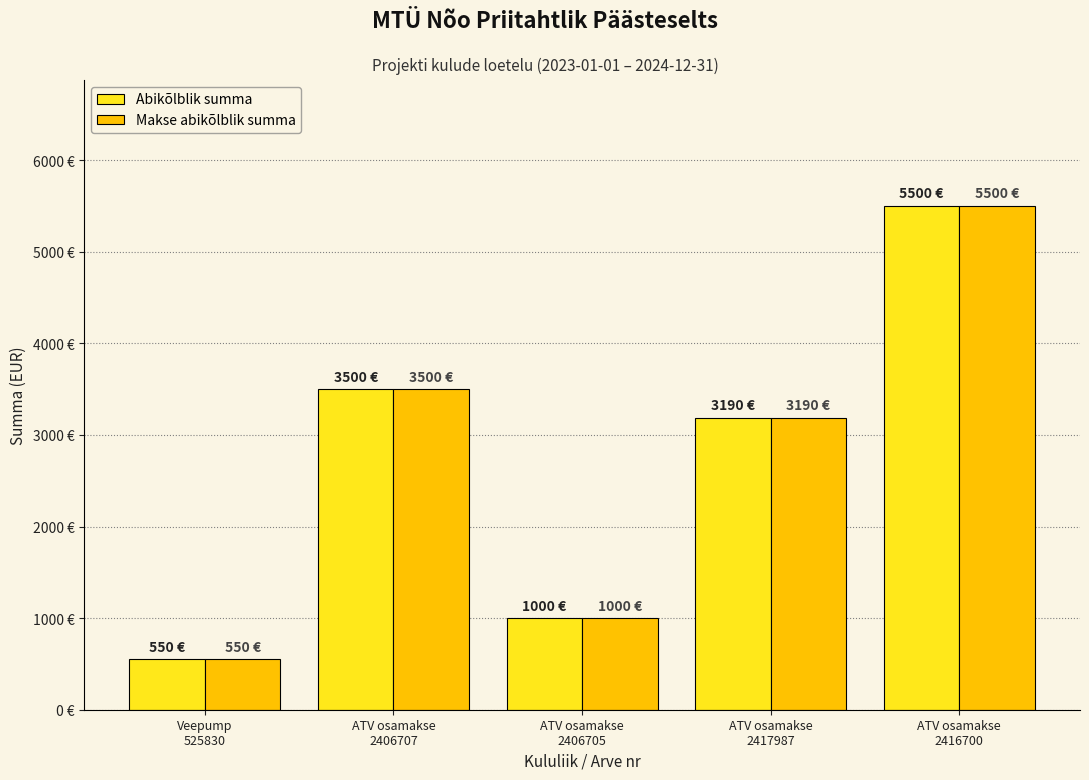

The value of Makse abikõlblik summa at ATV osamakse
2406705 is 216. True or false?

False